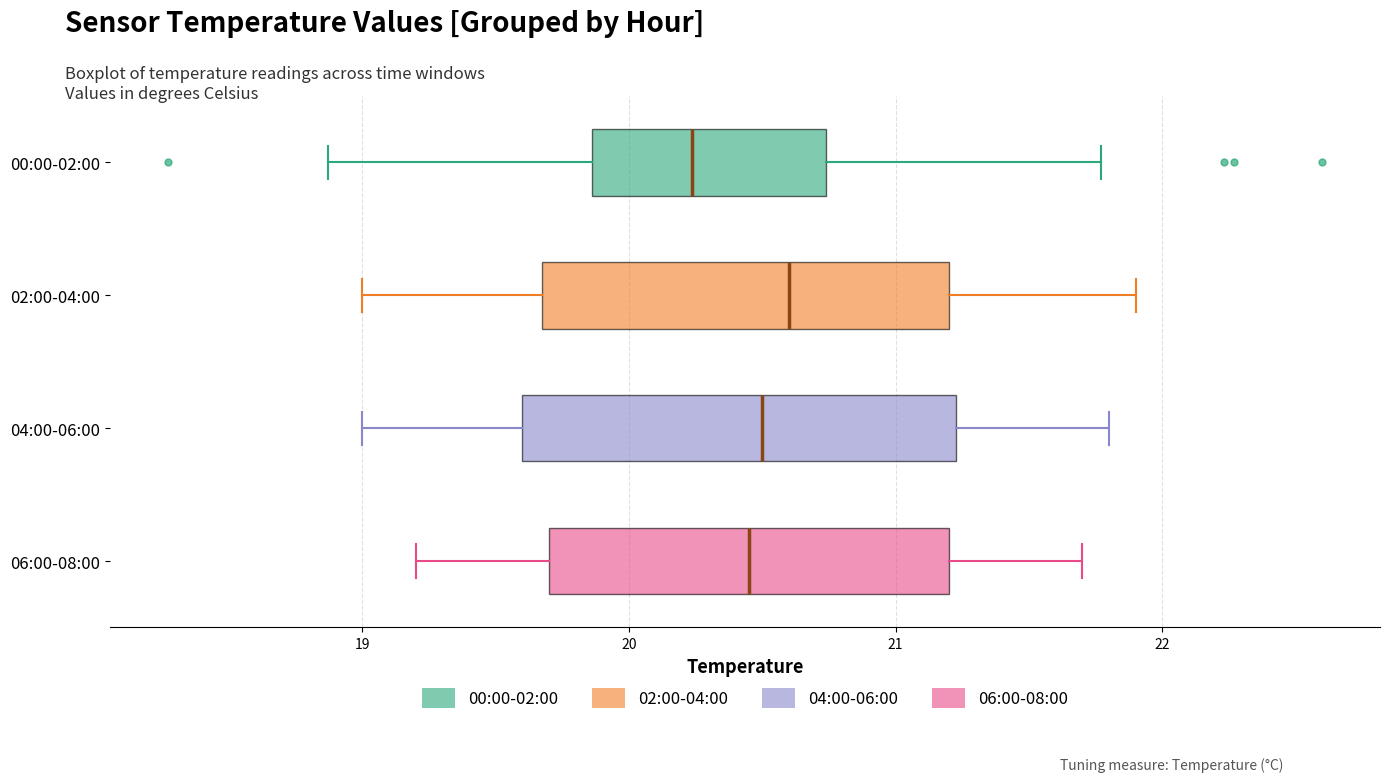

Reading bottom to top, read every box against the x-axis: the position of its median line, the range the box covers, and the ends of its whiskers. The values are not printed on the chart, so give them approximately, as read against the axis.

06:00-08:00: median 20.5, box 19.7 to 21.2, whiskers 19.2 to 21.7
04:00-06:00: median 20.5, box 19.6 to 21.2, whiskers 19.0 to 21.8
02:00-04:00: median 20.6, box 19.7 to 21.2, whiskers 19.0 to 21.9
00:00-02:00: median 20.2, box 19.9 to 20.7, whiskers 18.9 to 21.8